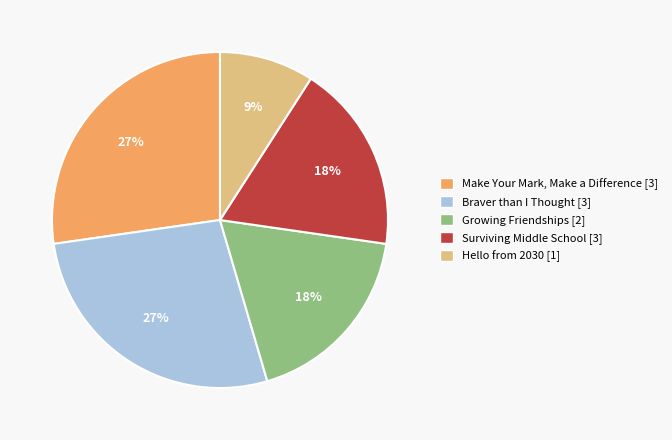

Do Surviving Middle School [3] and Braver than I Thought [3] together represent more than half of the pie?

No